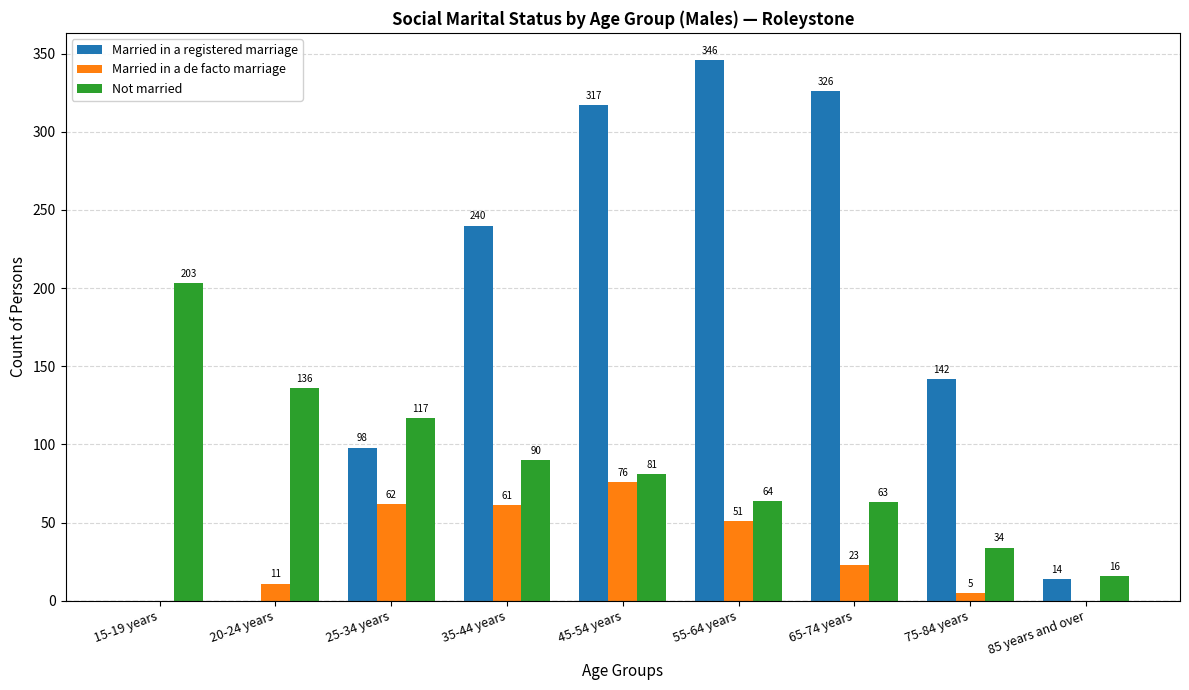

At which label is Married in a de facto marriage closest to 38?

55-64 years